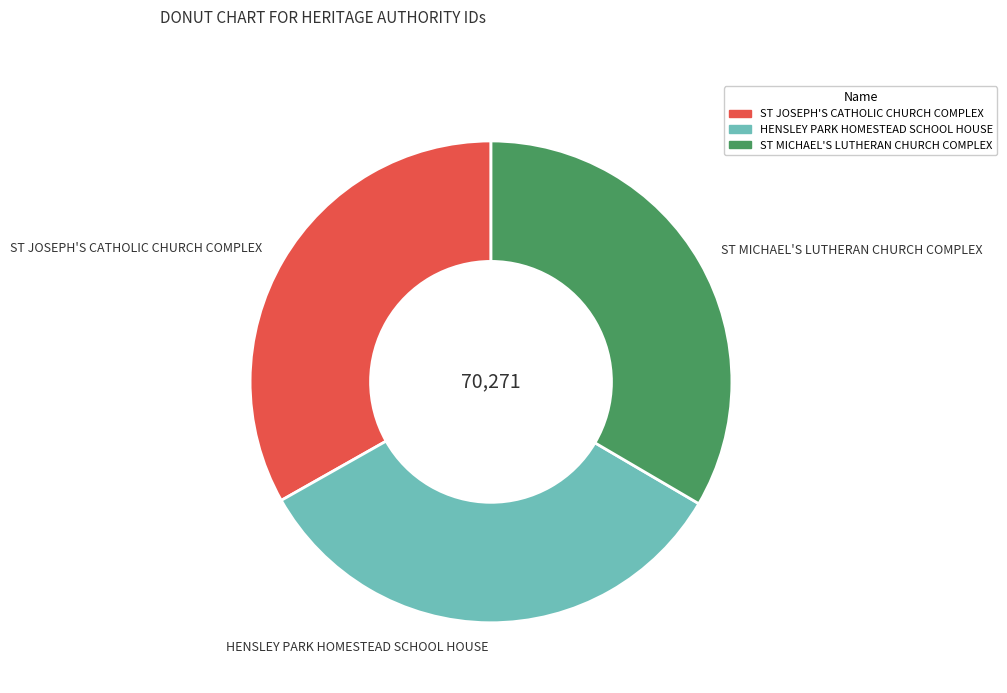

Do ST MICHAEL'S LUTHERAN CHURCH COMPLEX and ST JOSEPH'S CATHOLIC CHURCH COMPLEX together represent more than half of the pie?

Yes